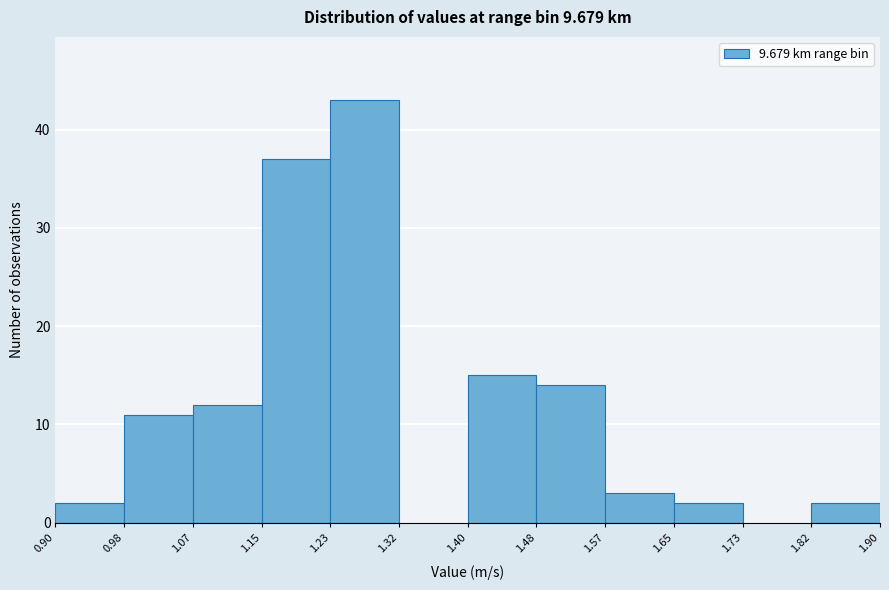

Reading left to right, list every bar in this chart as the range it spans on the x-axis followed by its height. The values are not printed on the chart, so give them approximately, as read against the axis.

0.90 to 0.98: 2
0.98 to 1.07: 11
1.07 to 1.15: 12
1.15 to 1.23: 37
1.23 to 1.32: 43
1.32 to 1.40: 0
1.40 to 1.48: 15
1.48 to 1.57: 14
1.57 to 1.65: 3
1.65 to 1.73: 2
1.73 to 1.82: 0
1.82 to 1.90: 2